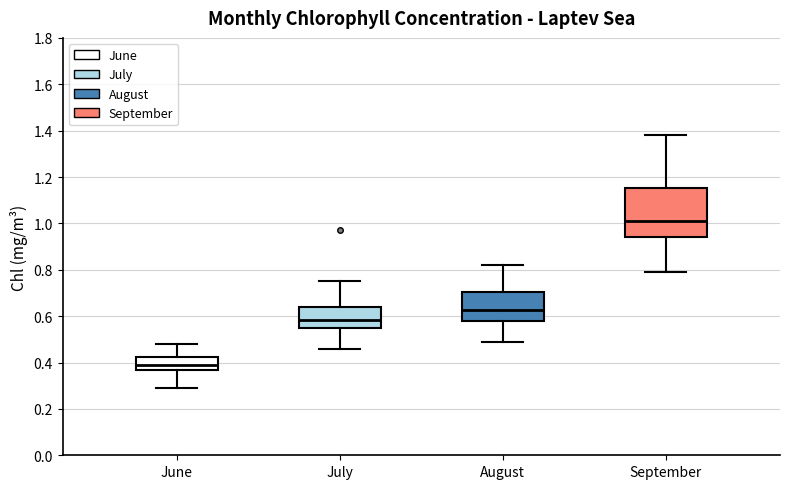

Reading left to right, transcribe this box plot: for each box, give where its median line is, the range the box spans, and where its two whiskers end, as read against the y-axis. The values are not printed on the chart, so give them approximately, as read against the axis.

June: median 0.40, box 0.36 to 0.42, whiskers 0.30 to 0.48
July: median 0.58, box 0.54 to 0.64, whiskers 0.46 to 0.76
August: median 0.62, box 0.58 to 0.70, whiskers 0.50 to 0.82
September: median 1.02, box 0.94 to 1.16, whiskers 0.80 to 1.38